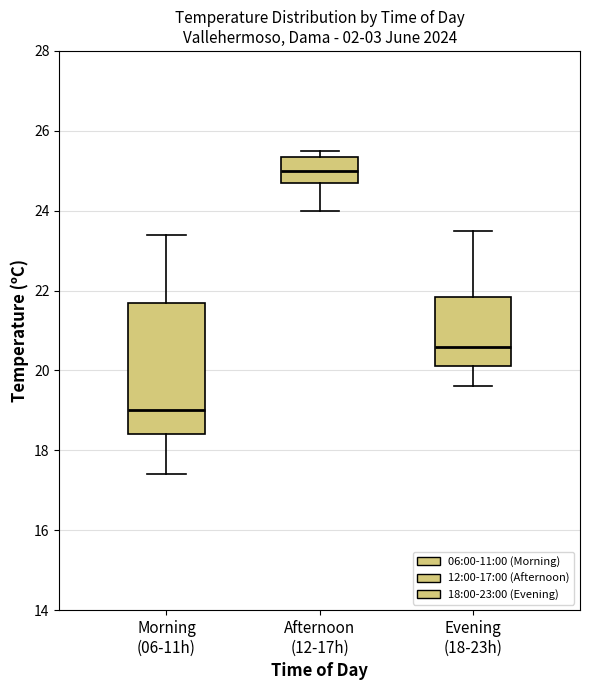

Which box has the highest median line?

Afternoon (12-17h)